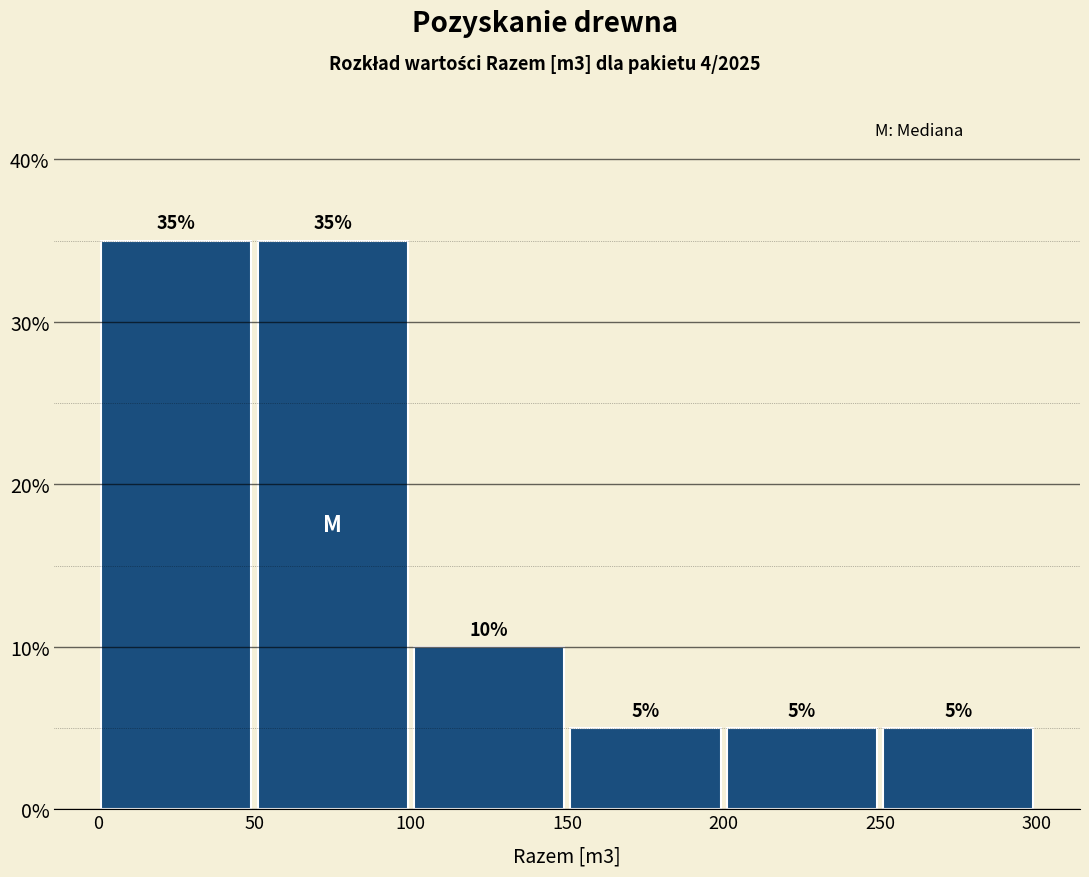

Reading left to right, transcribe this chart: for each bar, give the range it covers on the x-axis and its height.

0 to 50: 35
50 to 100: 35
100 to 150: 10
150 to 200: 5
200 to 250: 5
250 to 300: 5